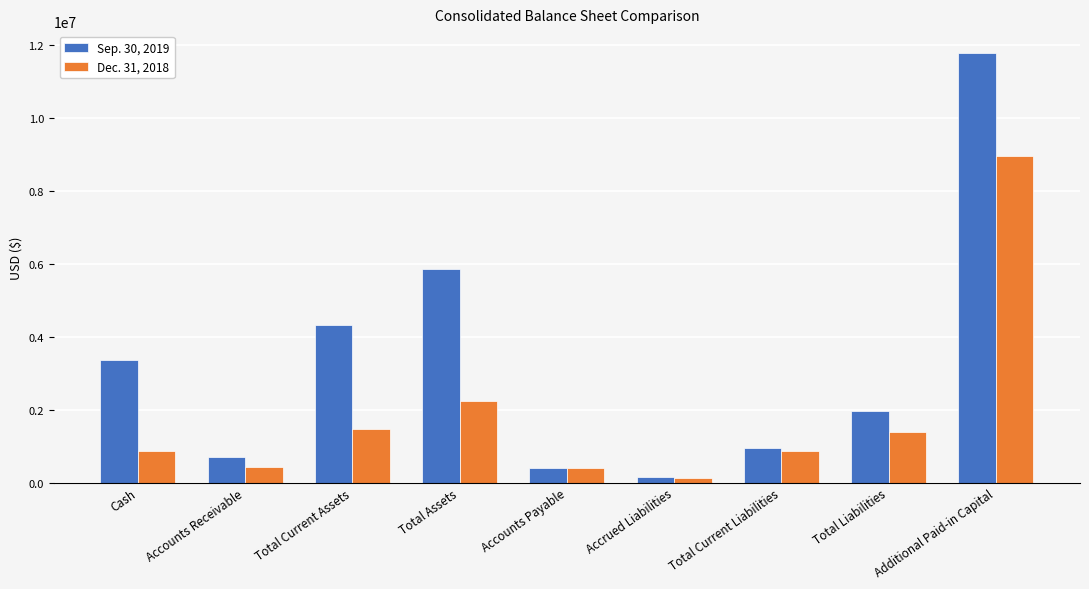

Where is Dec. 31, 2018 nearest to the value 4546867?

Total Assets